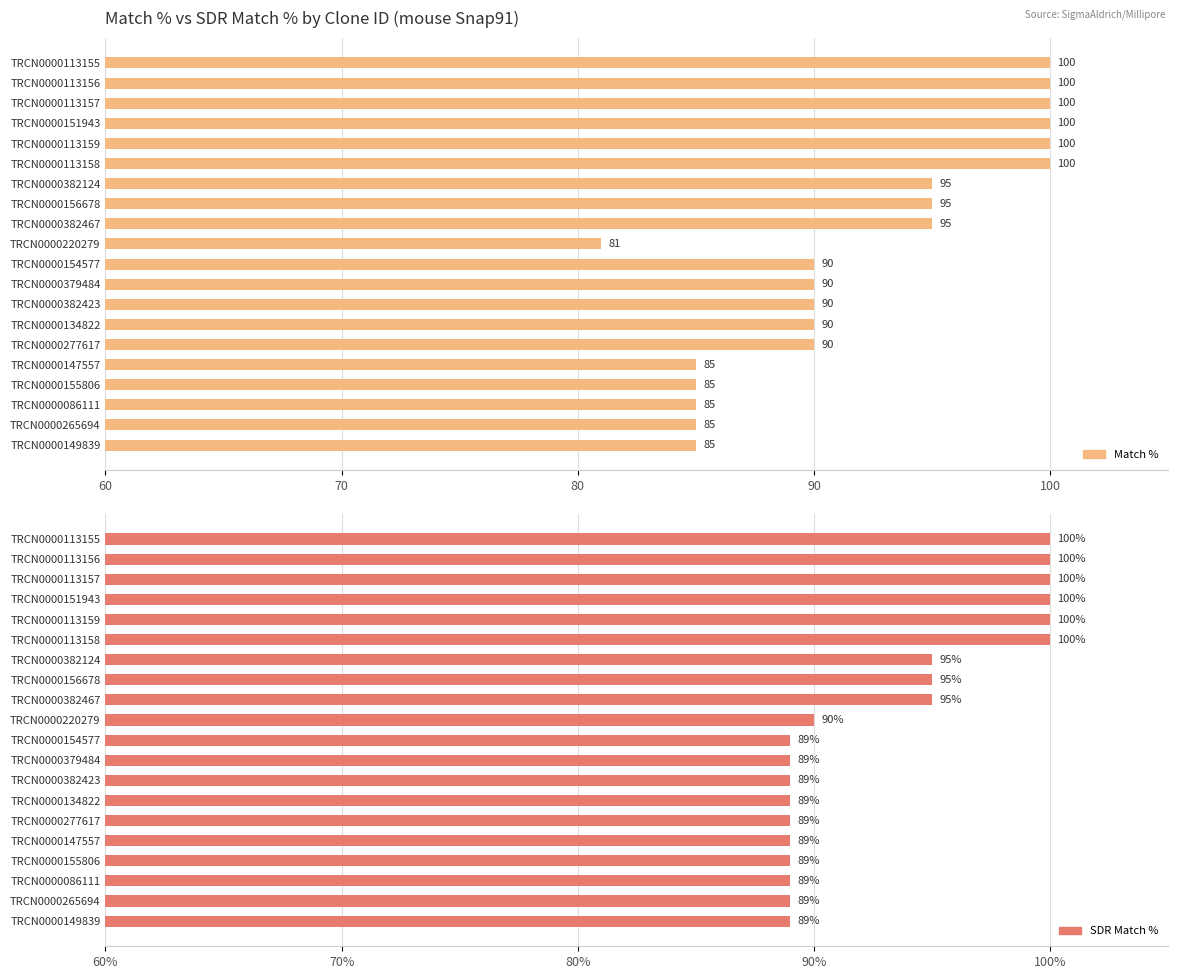

How many bars are there in total?

40